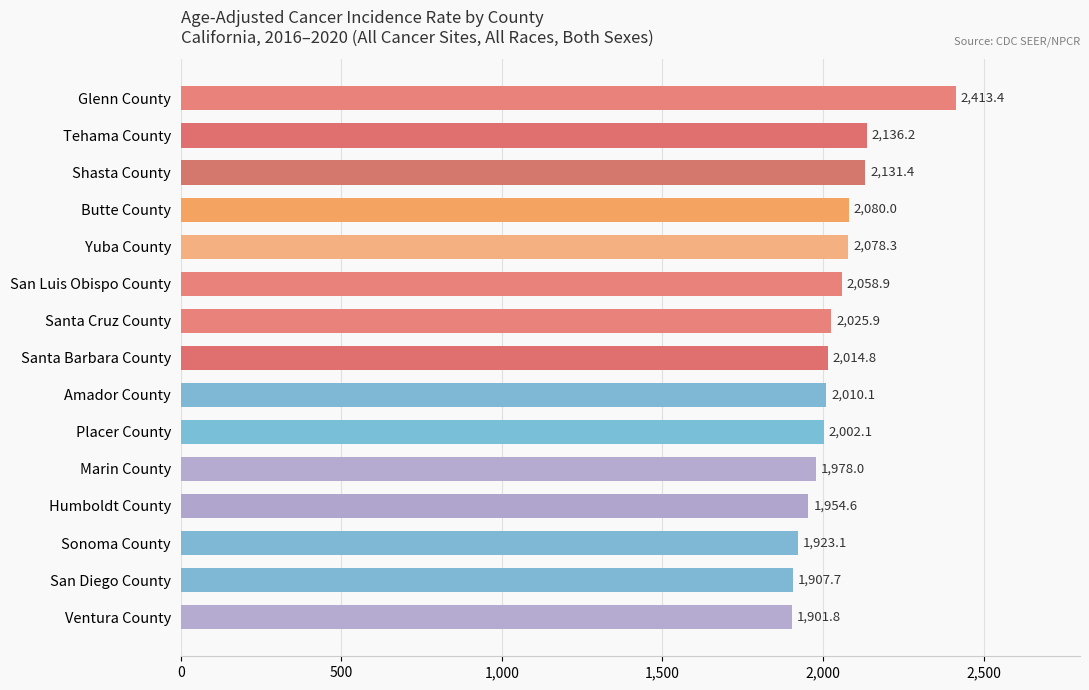

Are the bars grouped side by side (vs. stacked)?

No